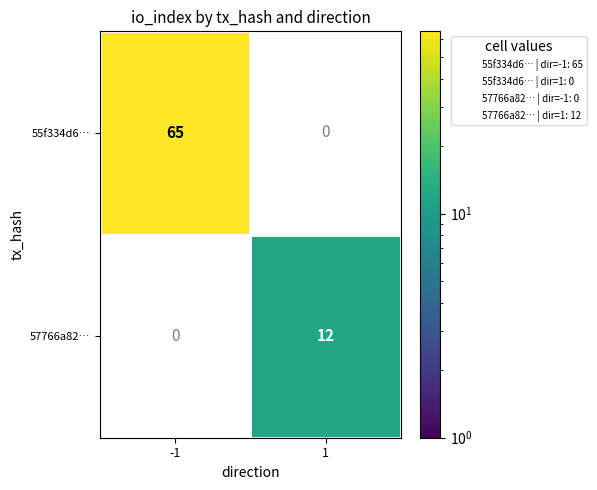

True or false: 57766a82… has a value of 12.0 at 1.

True